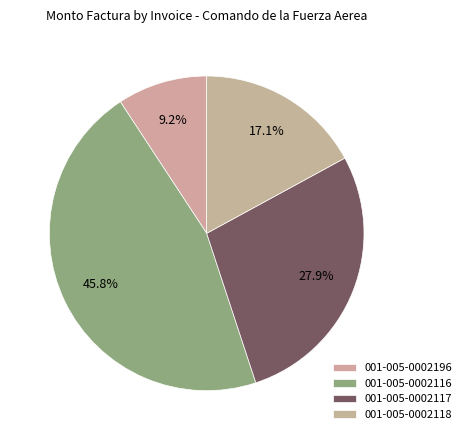

What is the smallest slice in the pie chart?

001-005-0002196